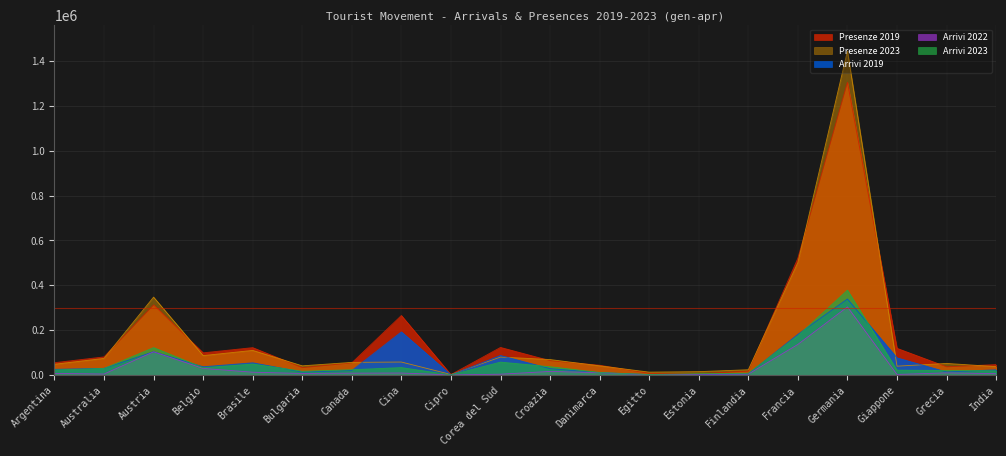

True or false: Presenze 2023 and Arrivi 2023 cross at least once.

False